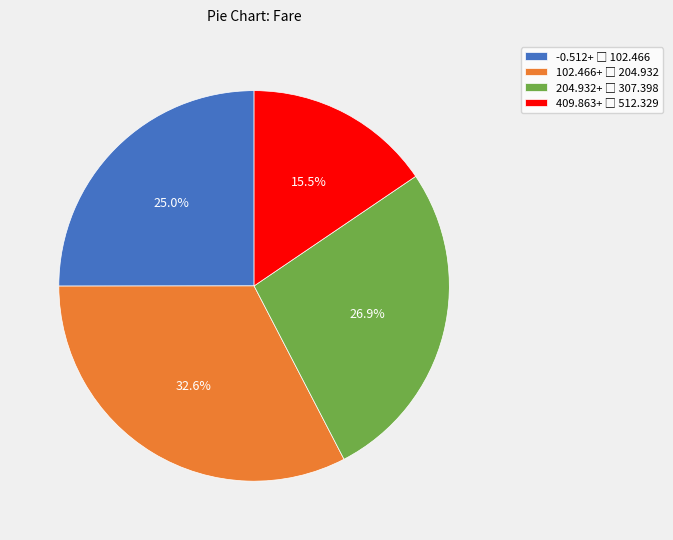

How many slices are in this pie chart?

4